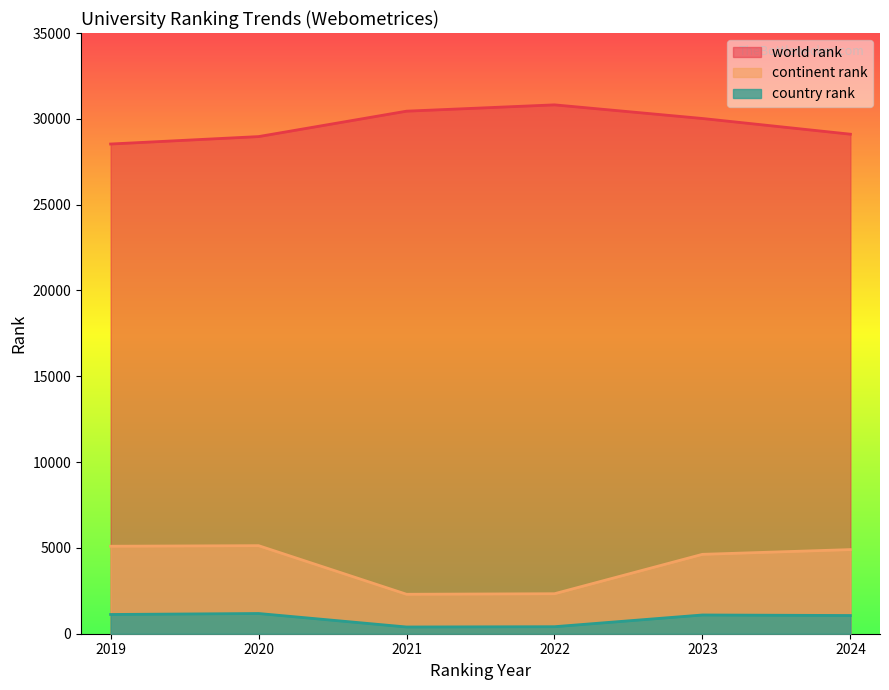

At which category does continent rank reach its first local peak?

2020